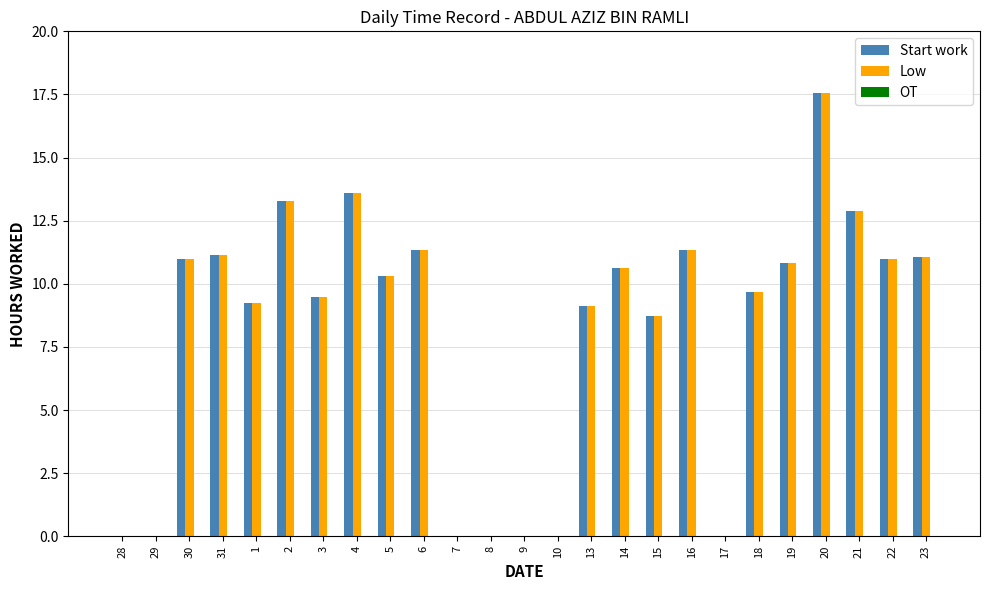

What is the sum of the Start work values at 23 and 13?

20.2